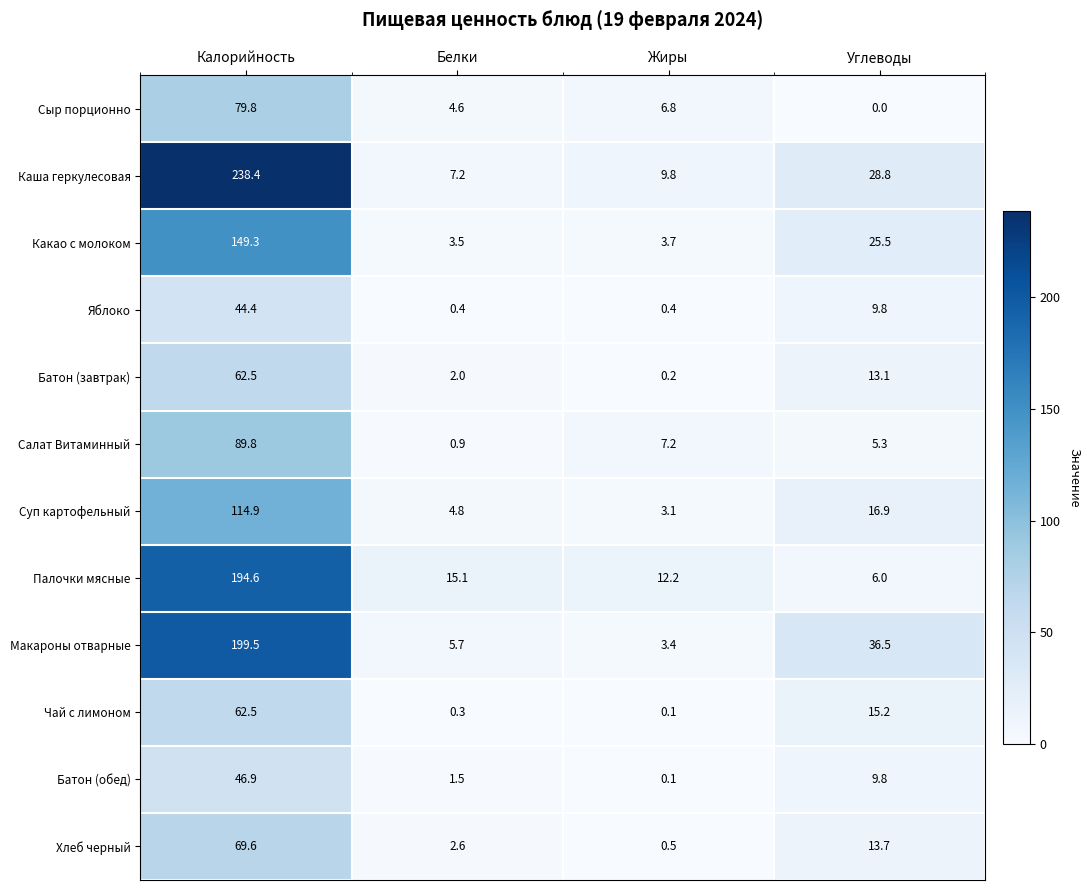

Which series changed the most between Жиры and Углеводы?

Макароны отварные